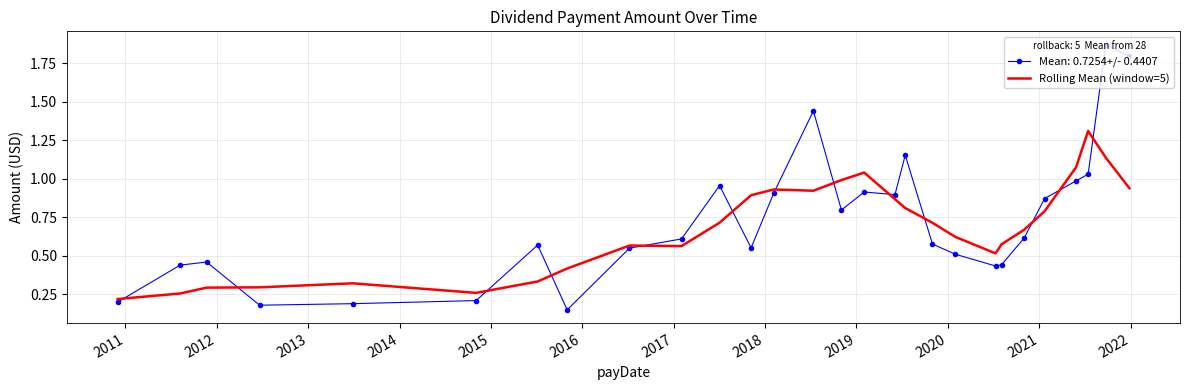

Which series has the largest range (max minus min)?

Mean: 0.7254+/- 0.4407